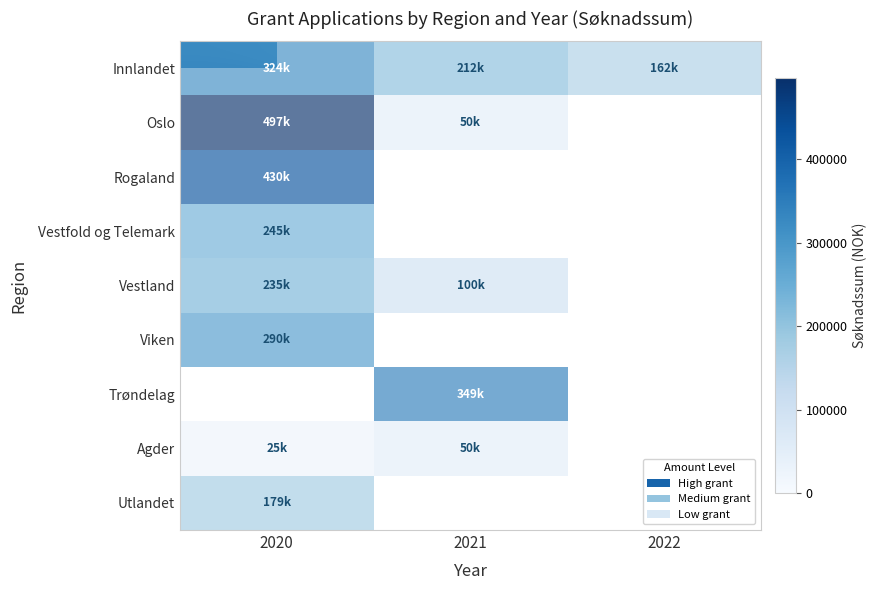

Between 2022 and 2021, which is larger?

2021